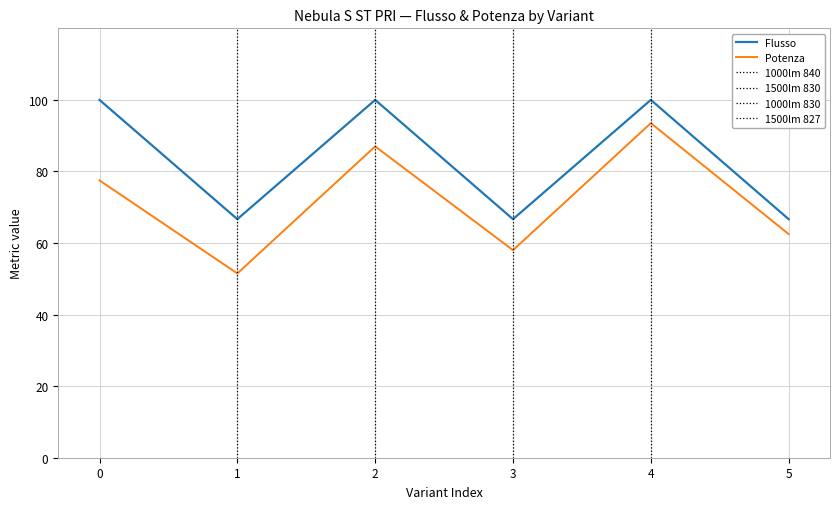

What is the total value across all series at 2?

187.0